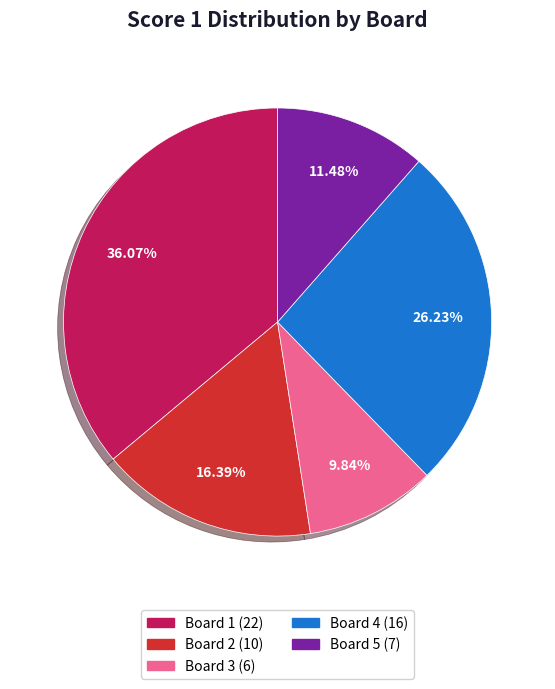

To the nearest percent, what is the difference between the largest and smallest slice percentages?

26%